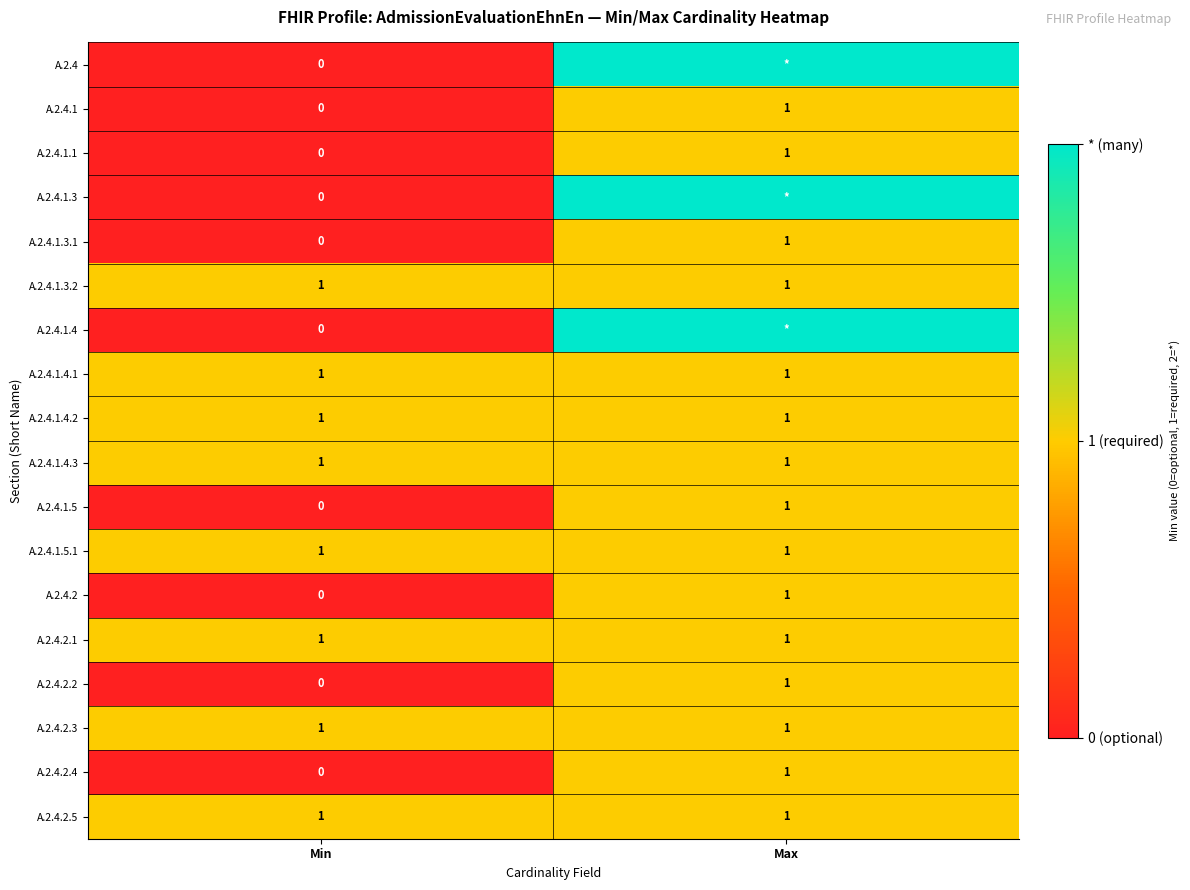

Count the number of categories in the chart.

2